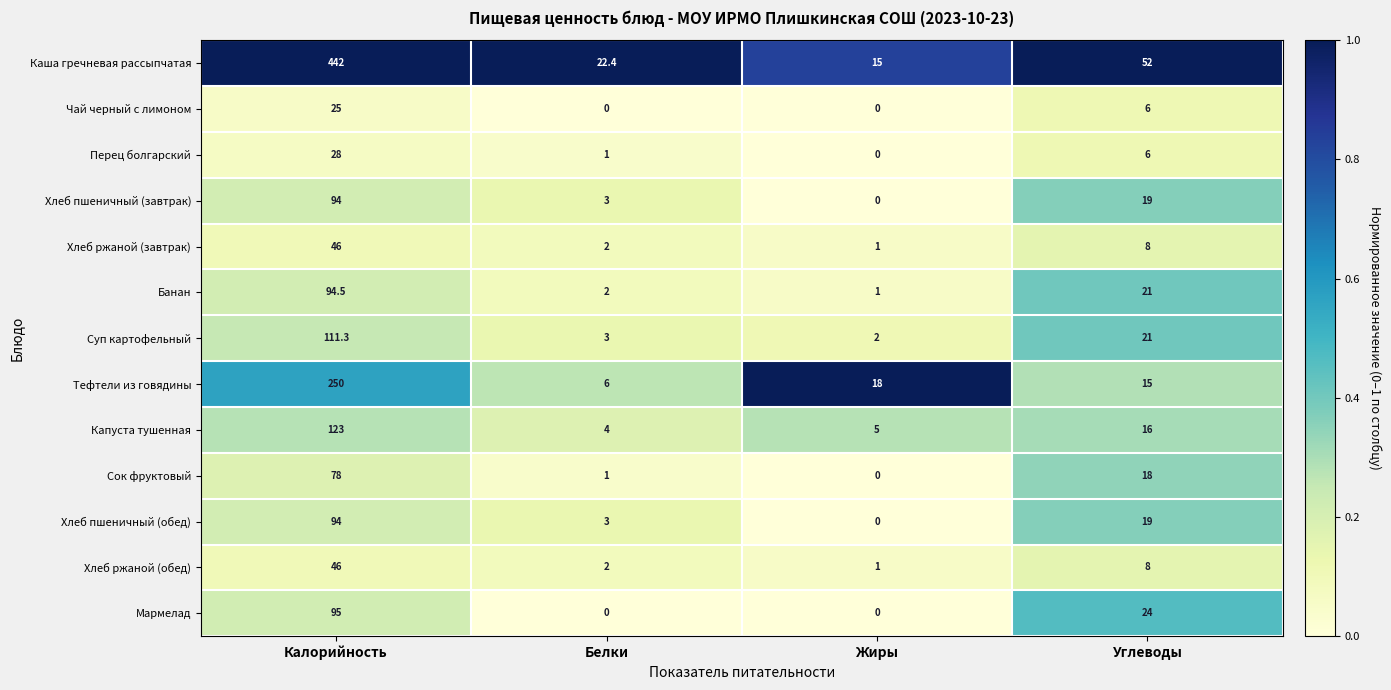

How many distinct data groups are displayed?

13